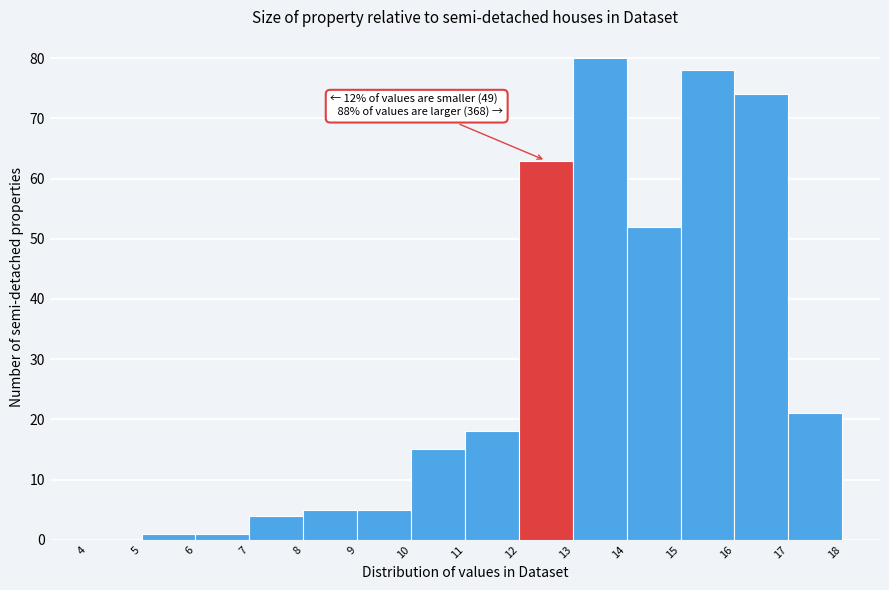

Which range on the x-axis has the tallest bar?

13 to 14